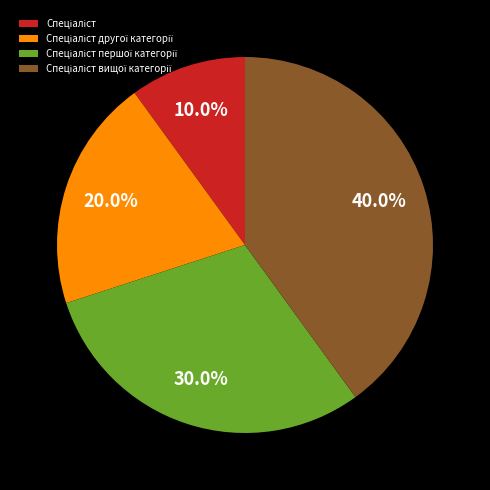

Is there a majority slice in this chart?

No